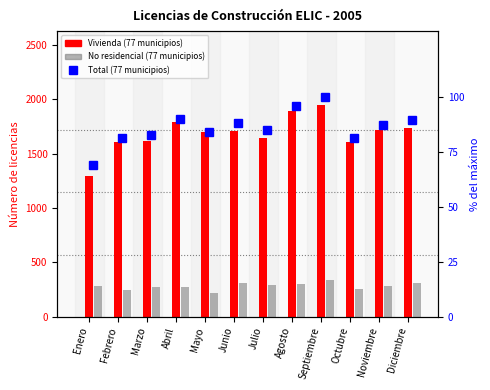

What is the sum of all No residencial (77 municipios) values?

3377.0